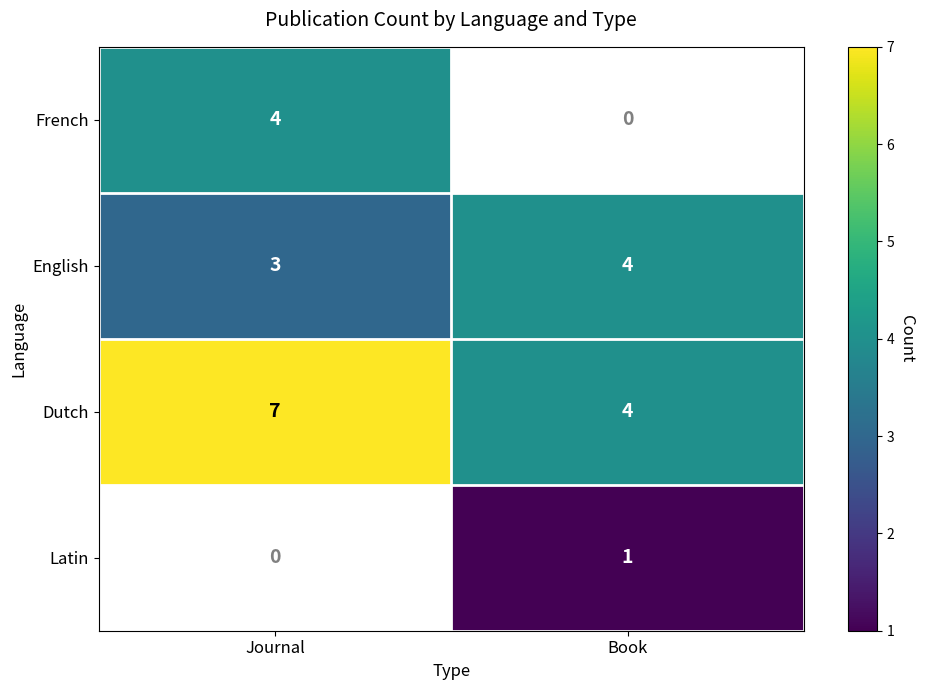

List the labels in order of English value, largest first.

Book, Journal